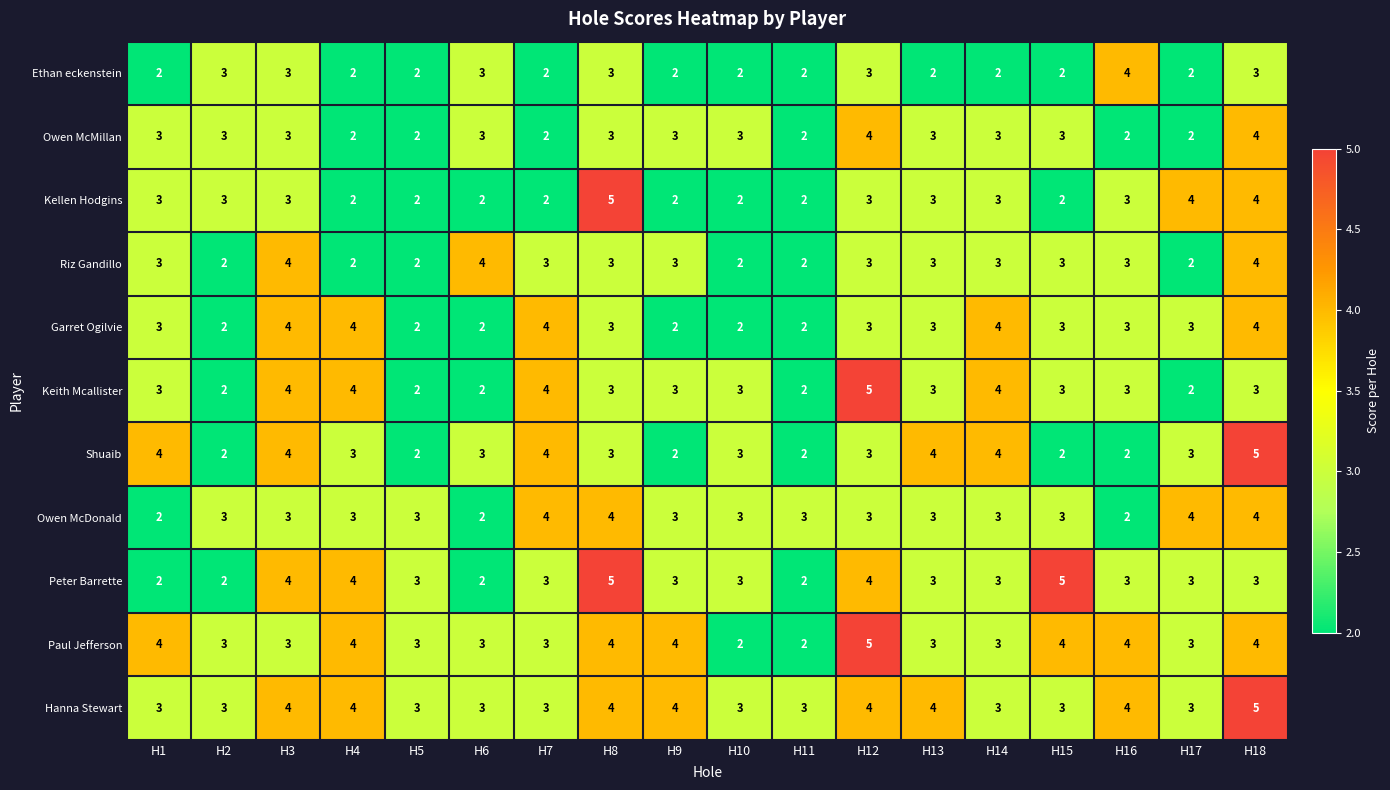

True or false: Garret Ogilvie has a value of 4 at H16.

False